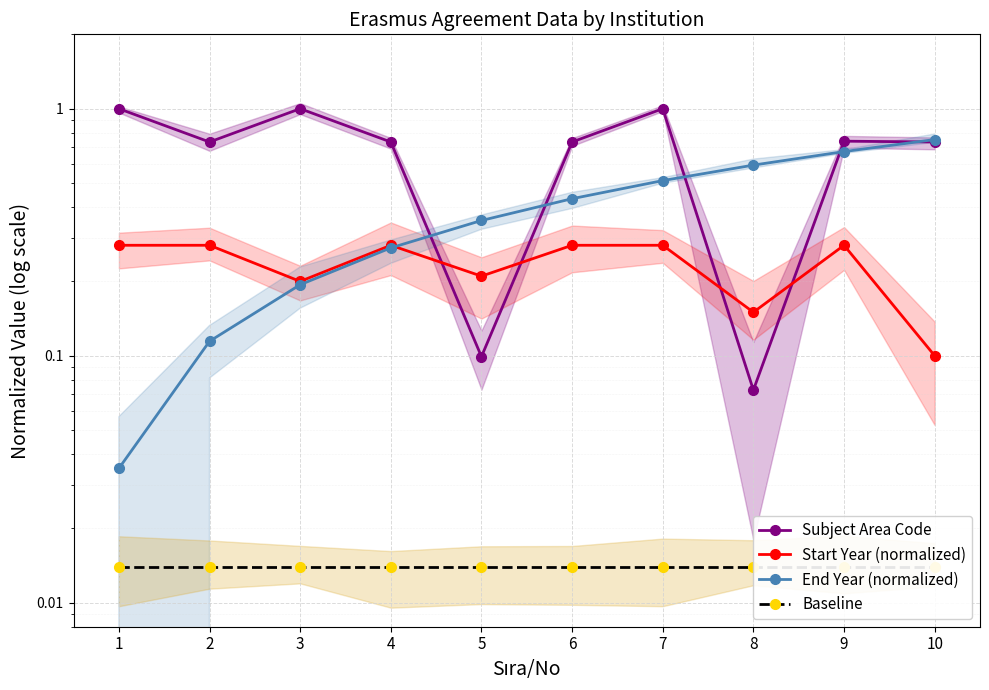

What is the total value across all series at 1?

1.3